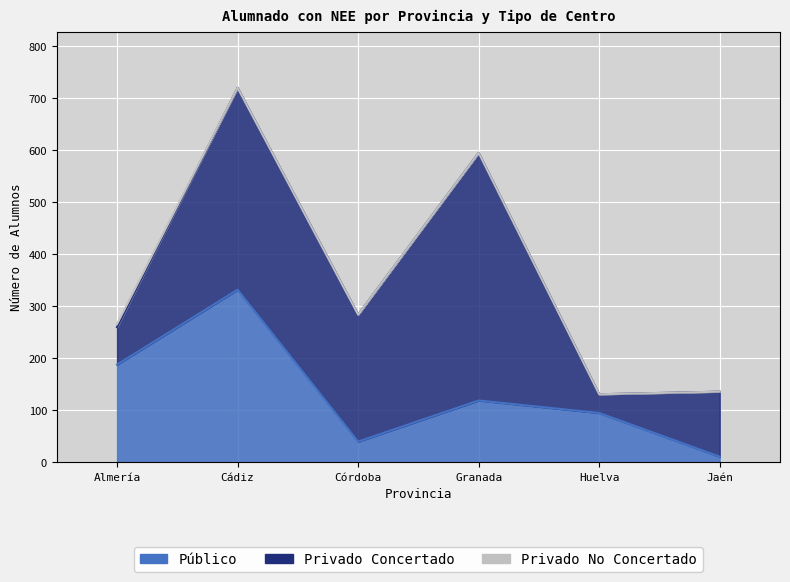

At which category does the chart reach its peak across all series?

Granada